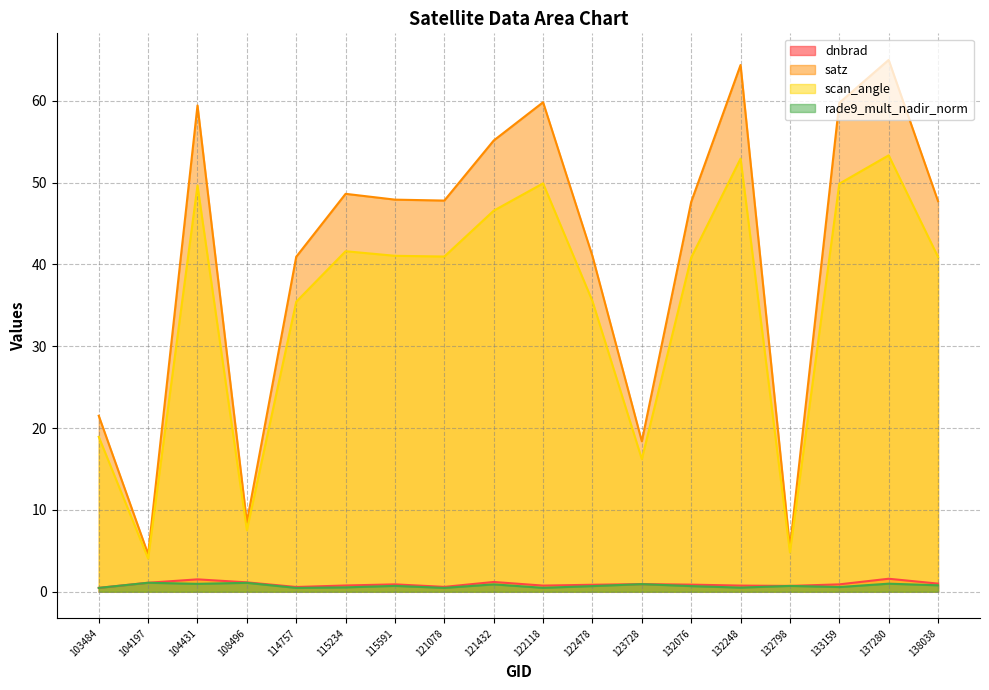

What is the total value across all series at 123728?

36.4